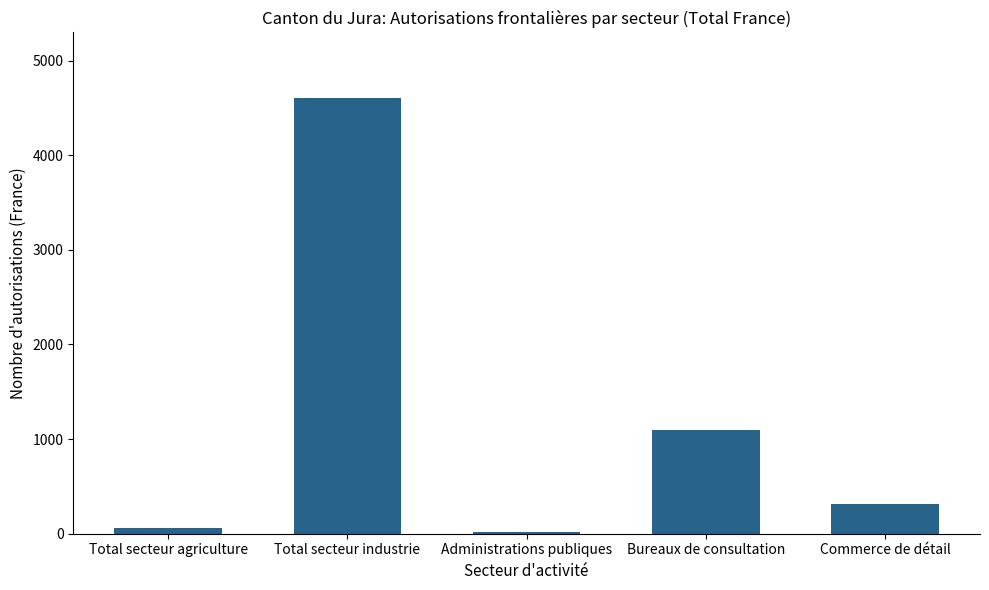

What is the minimum value shown in the chart?

22